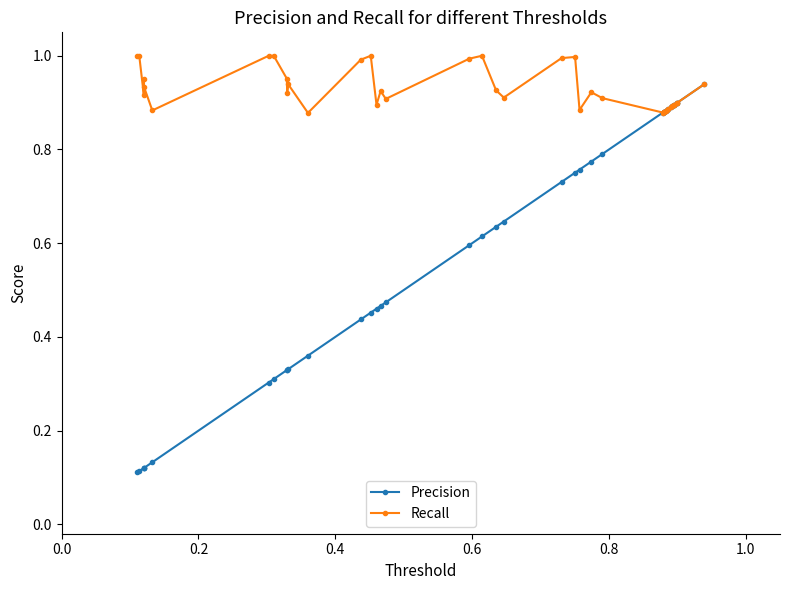

Is it true that Recall equals 0.2 at 0.0?

False